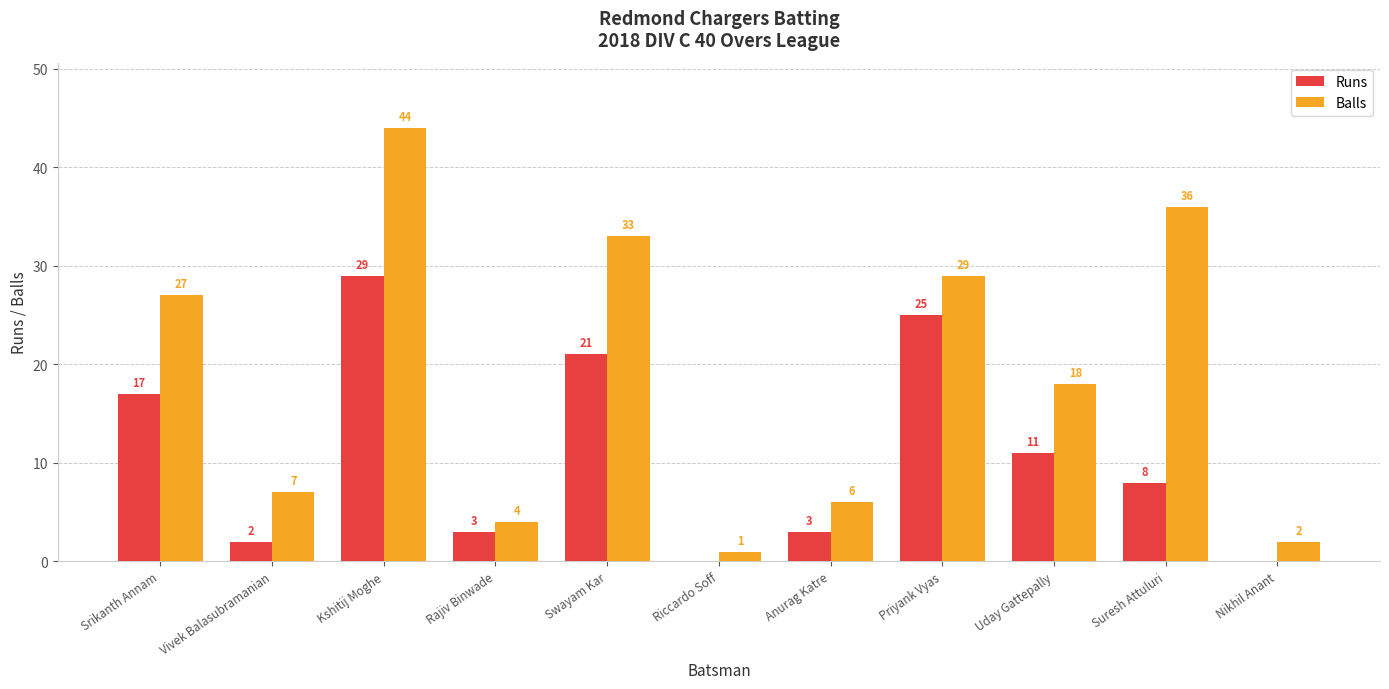

Between Riccardo Soff and Nikhil Anant, which series saw the biggest shift?

Balls